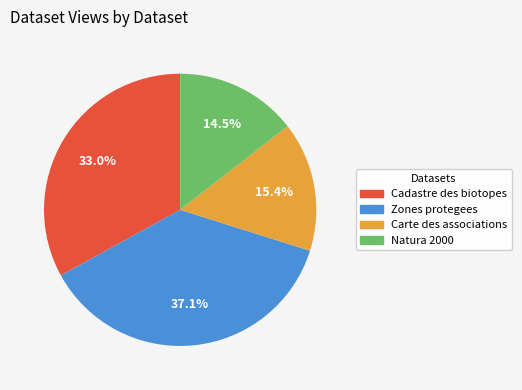

Is there any slice that represents more than half of the pie?

No